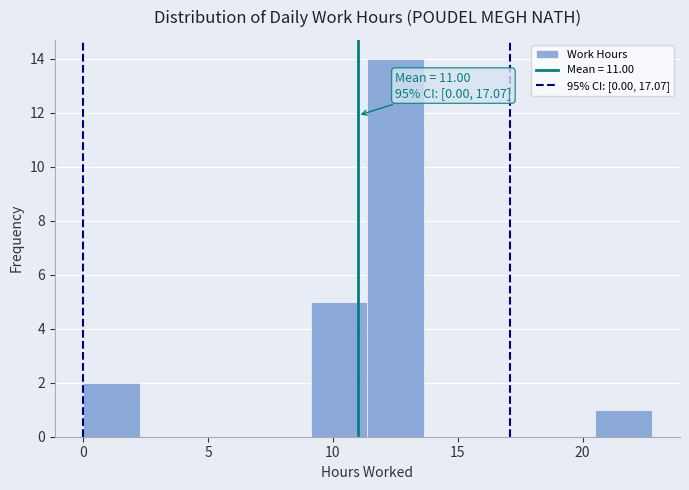

Which range on the x-axis has the tallest bar?

11.5 to 13.5